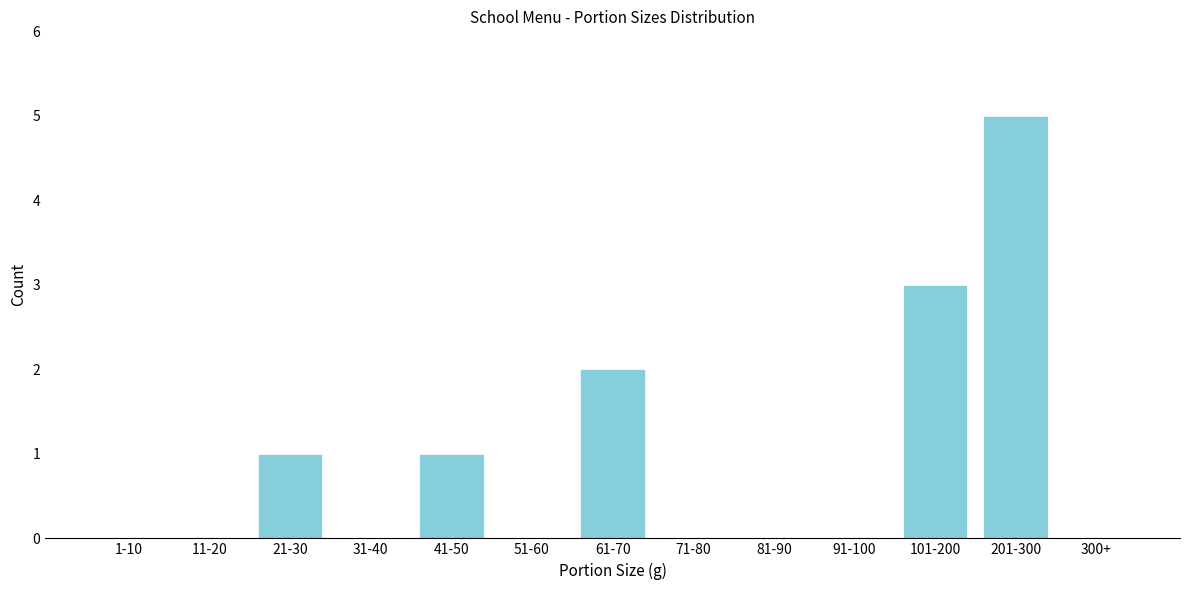

Reading left to right, what are all the values shown in this chart?

1-10=0	11-20=0	21-30=1	31-40=0	41-50=1	51-60=0	61-70=2	71-80=0	81-90=0	91-100=0	101-200=3	201-300=5	300+=0